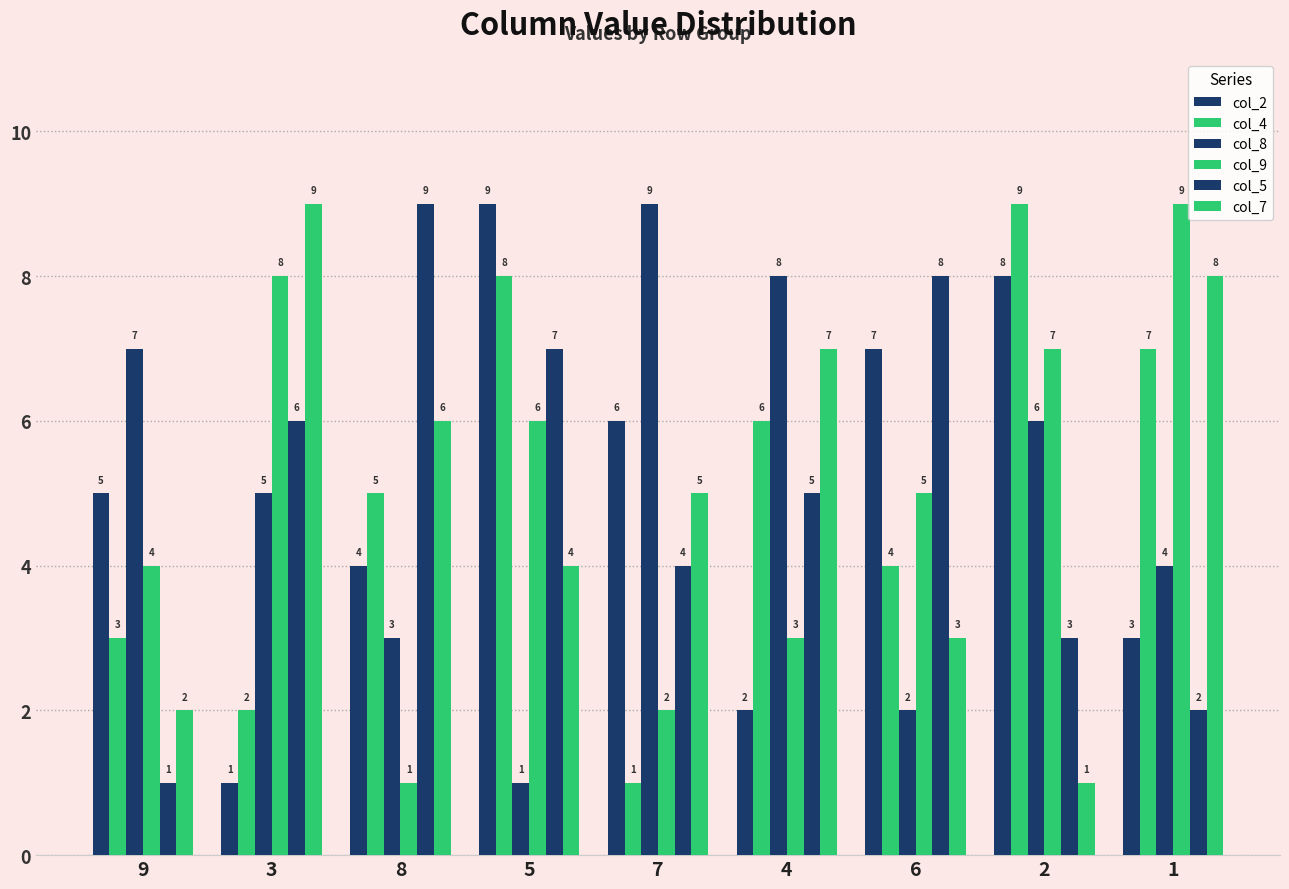

Are the bars horizontal?

No